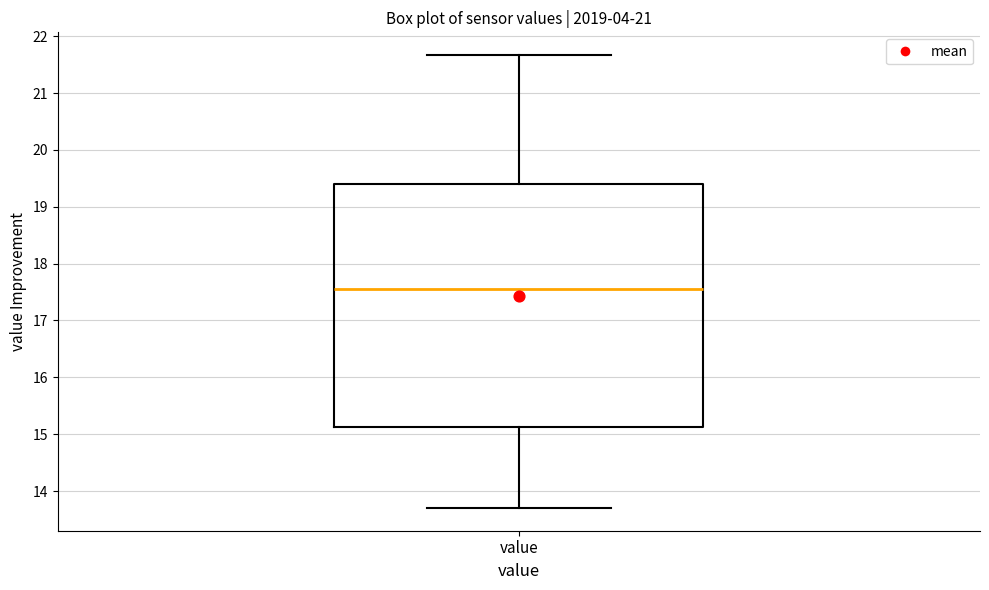

Read this box plot against the y-axis: the position of the median line, the range covered by the box, and the ends of both whiskers. The values are not printed on the chart, so give them approximately, as read against the axis.

median 17.6, box 15.1 to 19.4, whiskers 13.7 to 21.7